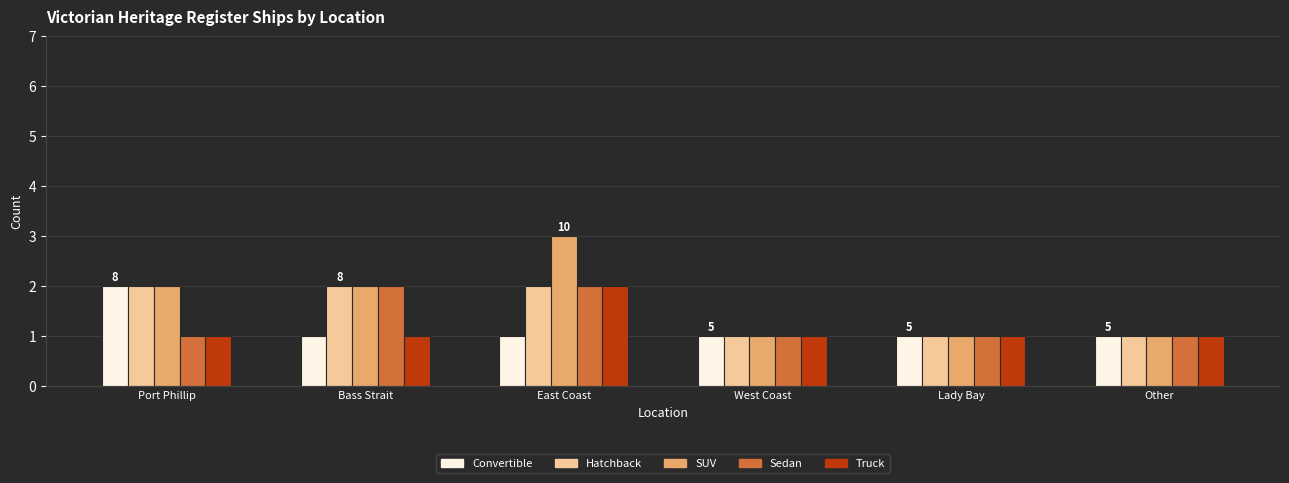

Is the value of Truck at Other greater than the value of Hatchback at Port Phillip?

No